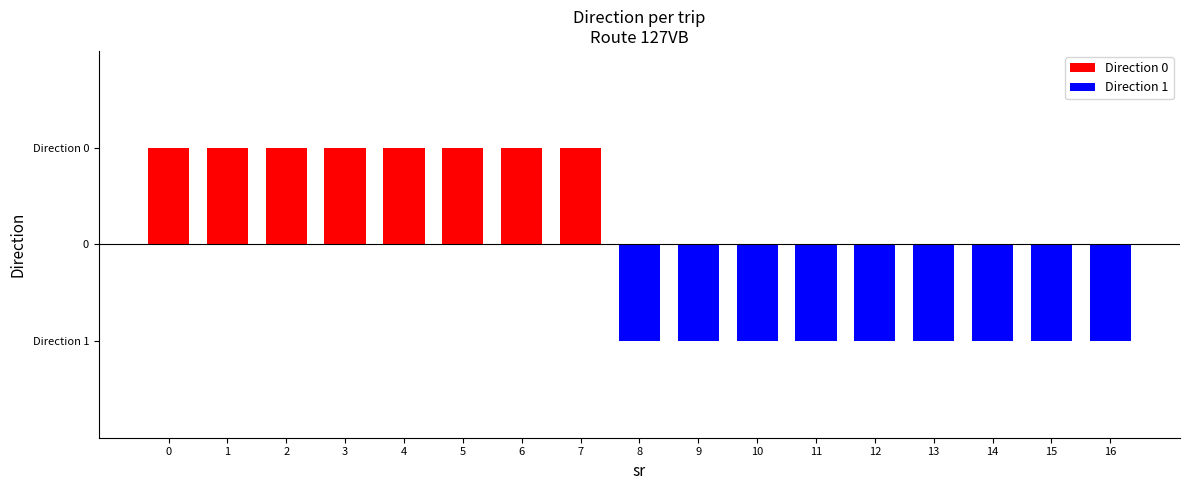

How many negative values are there?

9